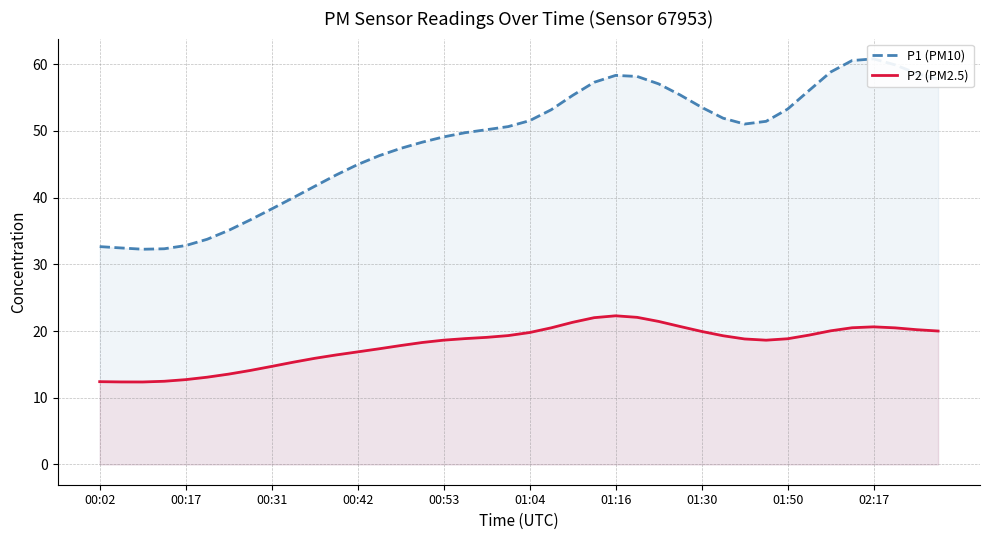

Is it true that P2 (PM2.5) equals 31.8 at 00:53?

False